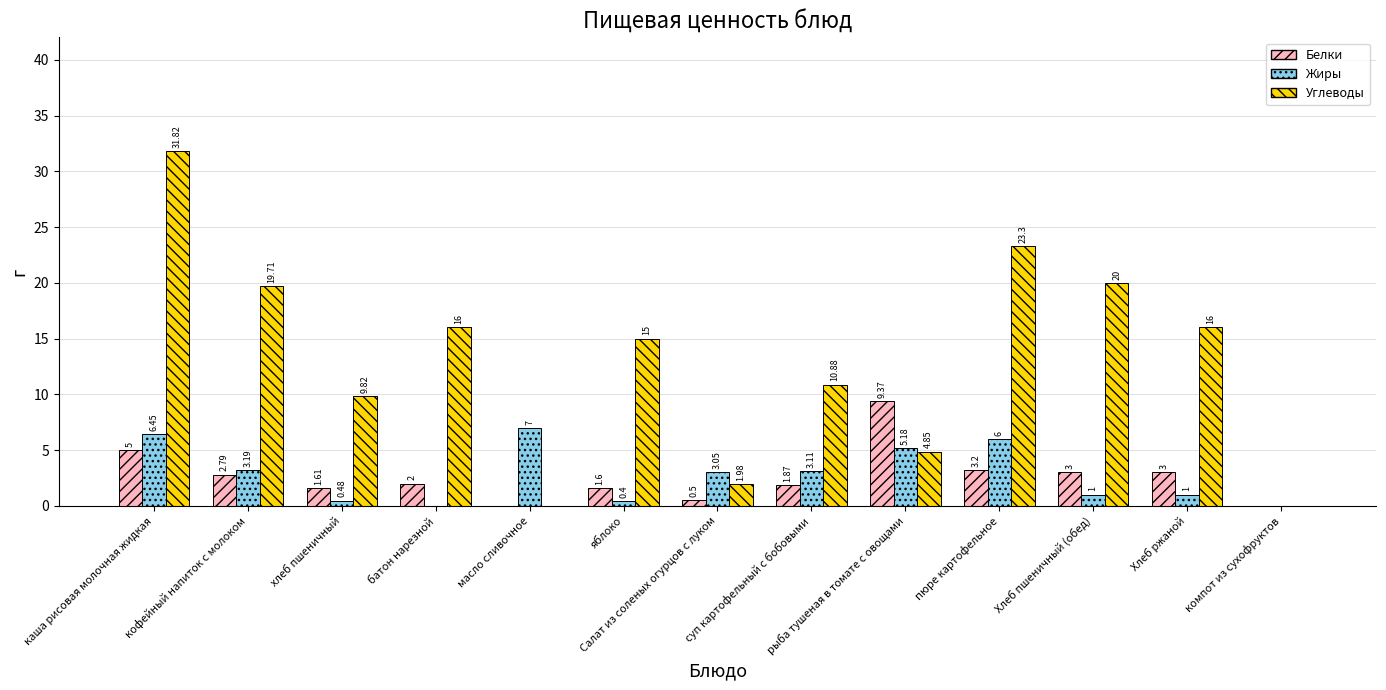

How many data points in Жиры are above 3?

7